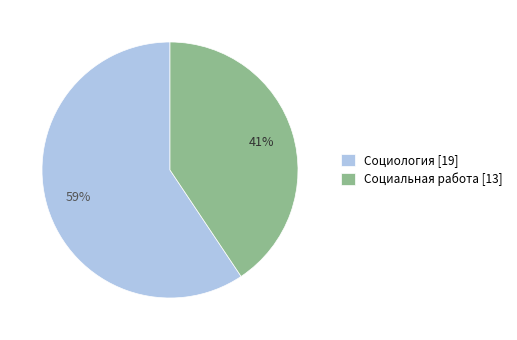

To the nearest percent, what is the combined percentage of Социальная работа [13] and Социология [19]?

100%